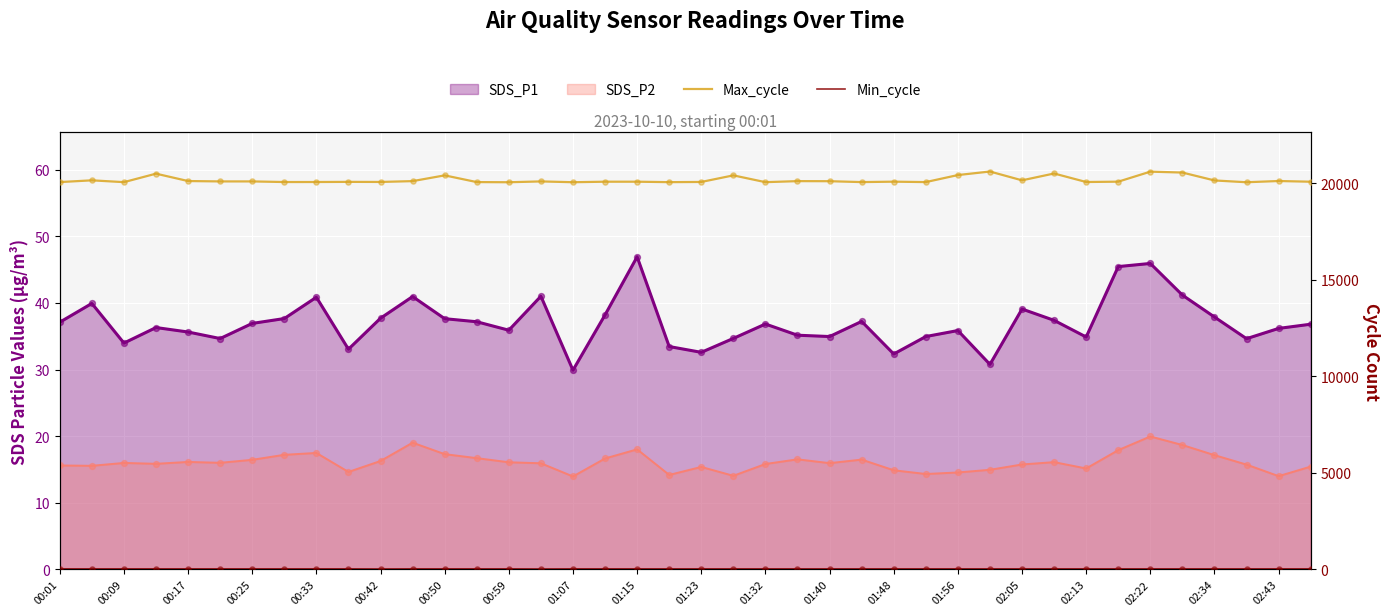

Which series has the largest total across all categories?

Max_cycle